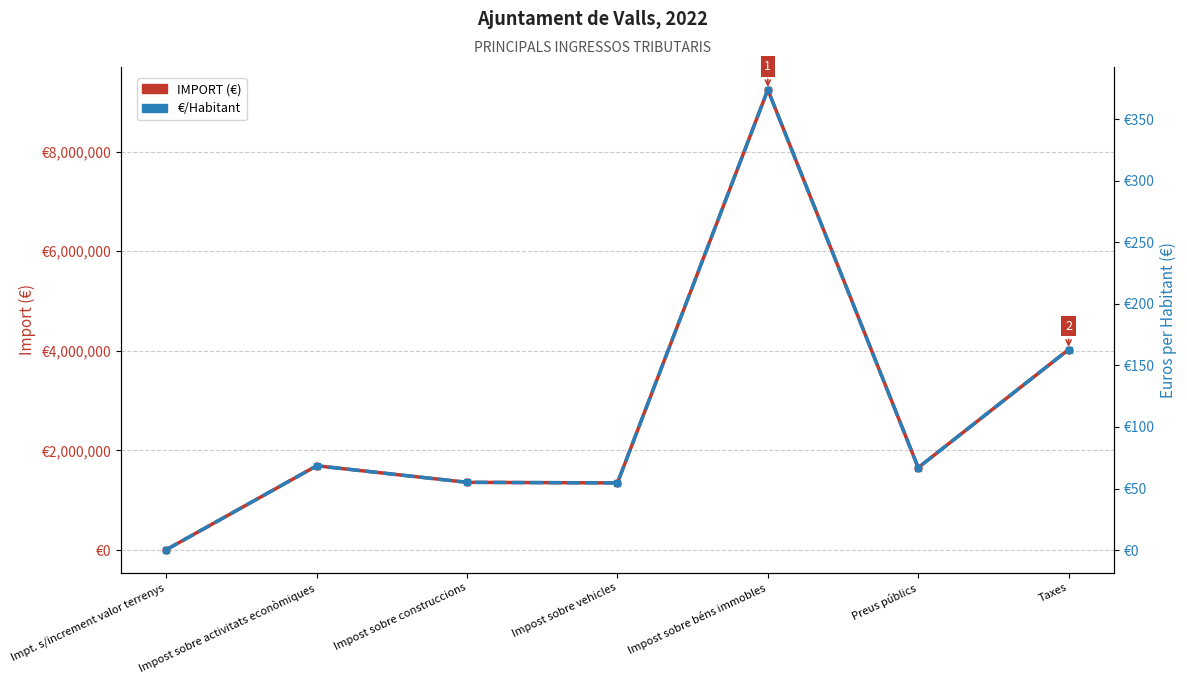

What are all the series names shown in the legend?

IMPORT (€), €/Habitant